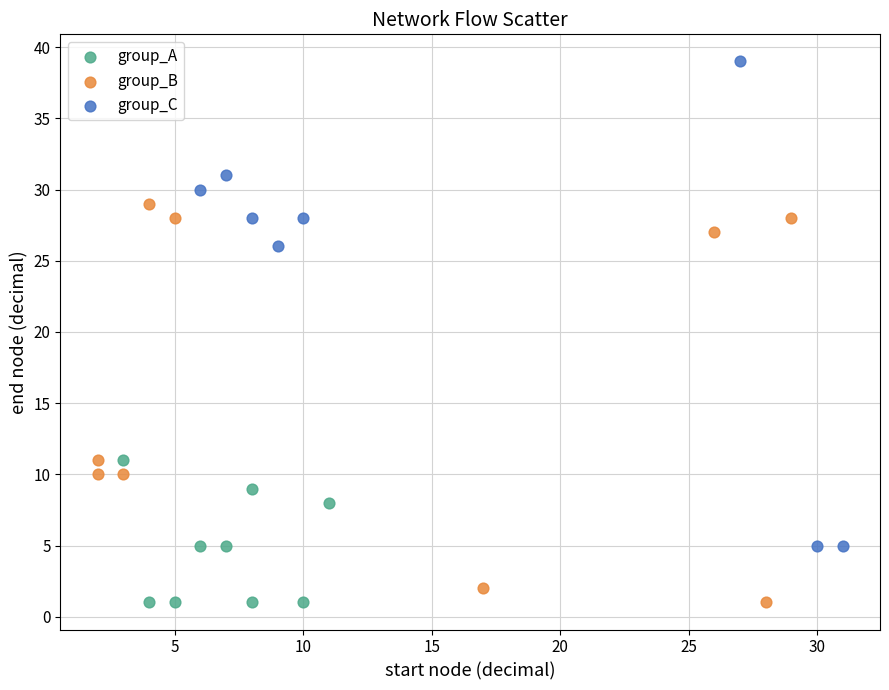

What are all the series names shown in the legend?

group_A, group_B, group_C